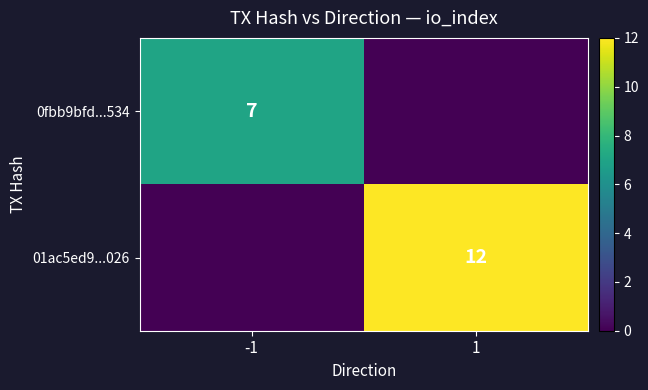

The 01ac5ed9...026 series shows 12 at 1. True or false?

True